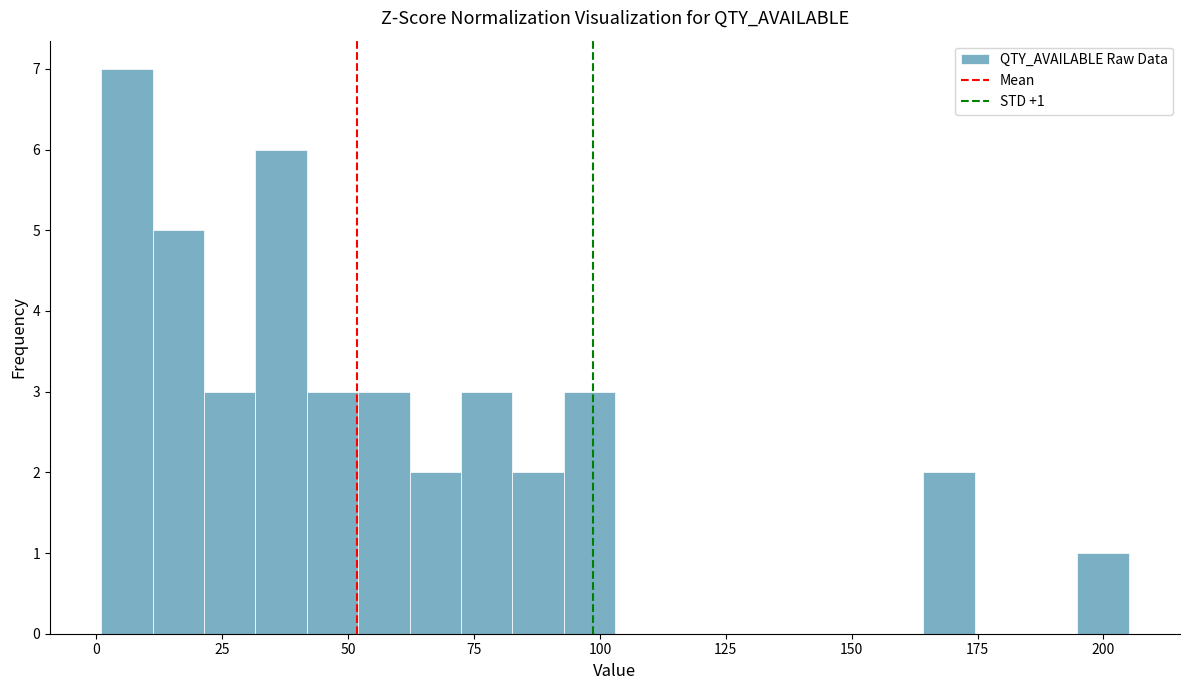

Read against the x-axis, roughly where is the centre of the tallest bar?

5